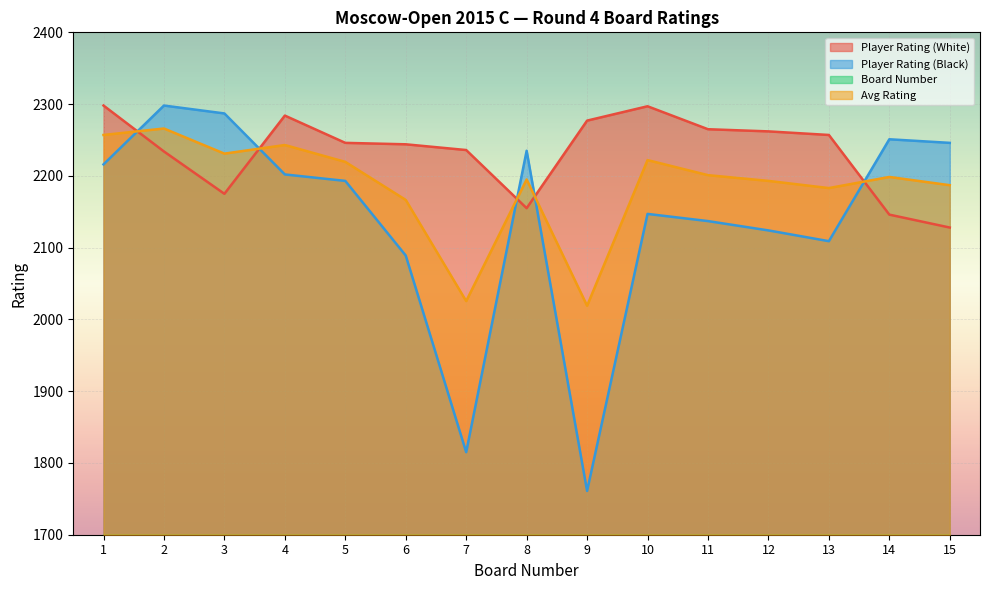

Between which two adjacent categories do Avg Rating and Player Rating (White) first intersect?

1 and 2